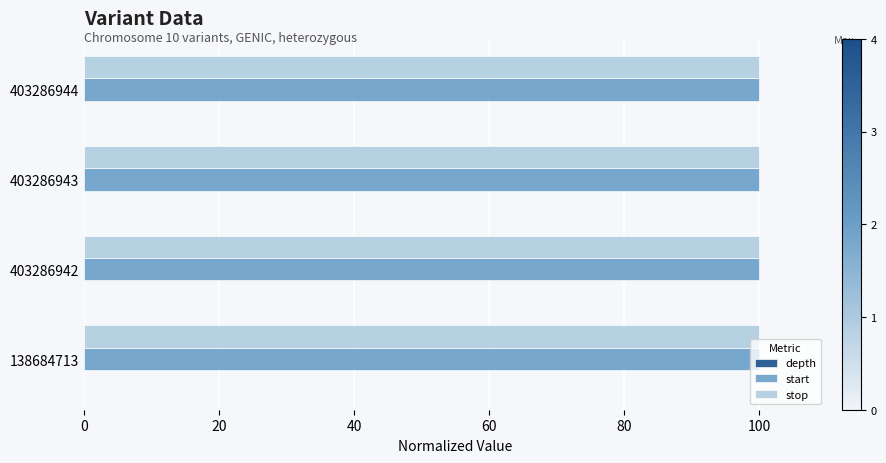

What is the highest value of the stop series?

100.0